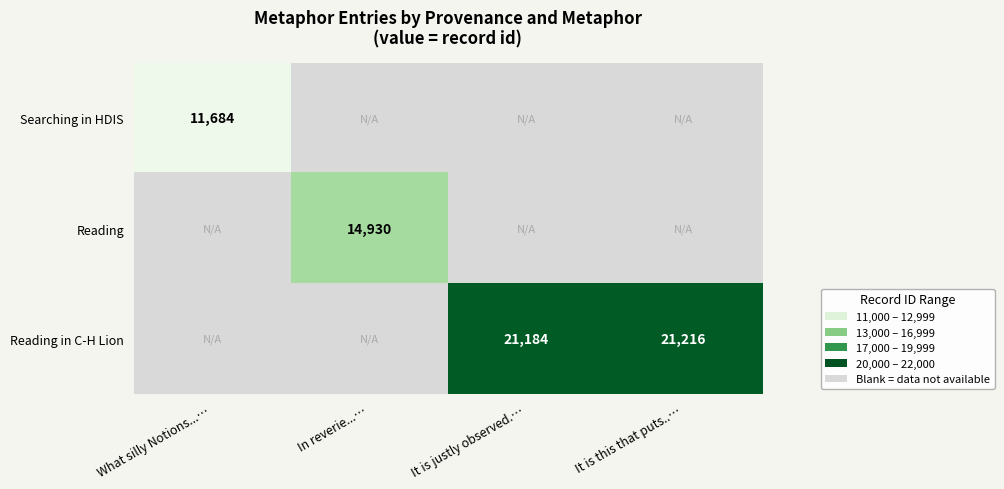

True or false: Reading has a value of 14930 at In reverie...….

True